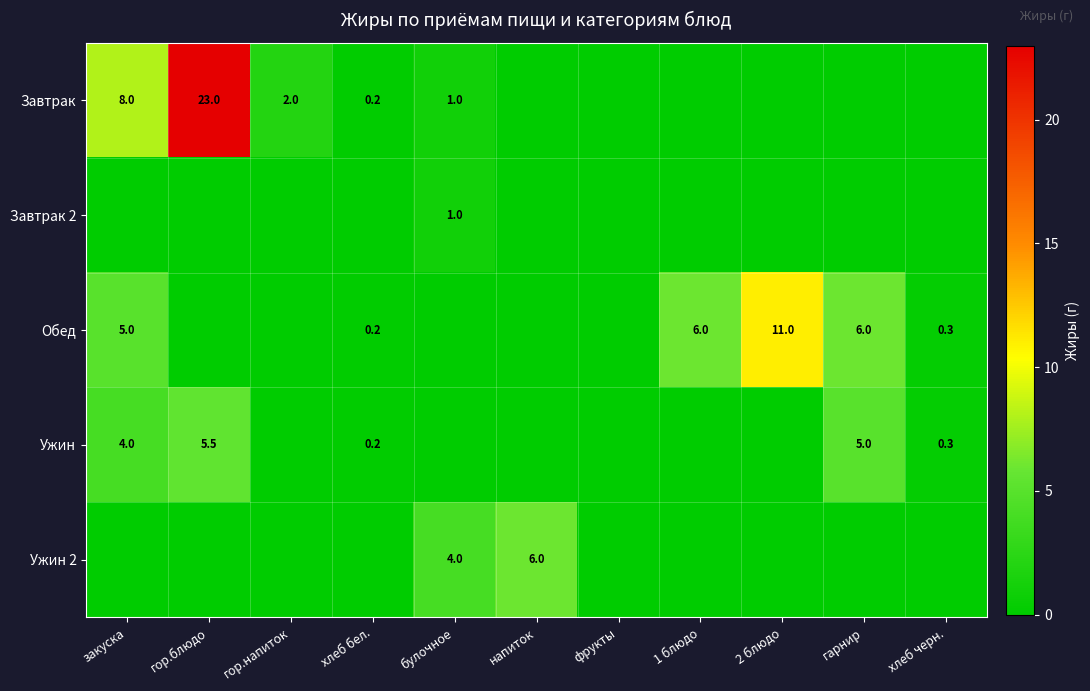

Which category has the lowest value in the Завтрак 2 series?

закуска